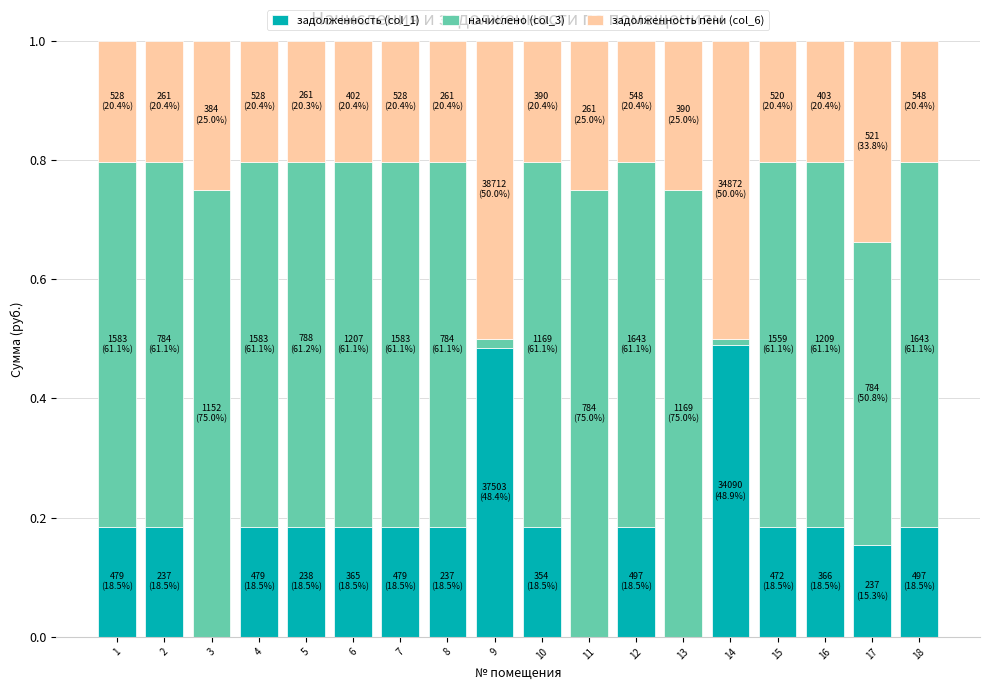

True or false: задолженность (col_1) has a value of 0.2 at 18.

True